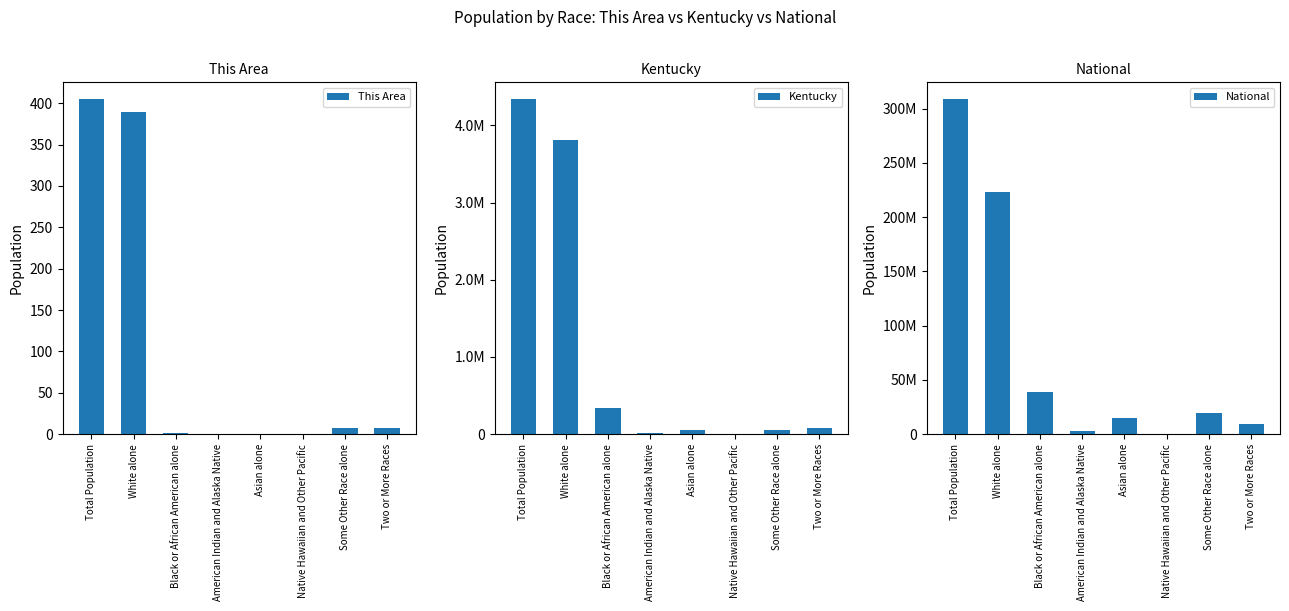

What is the spread (max minus min) of values at Some Other Race alone?

19107360